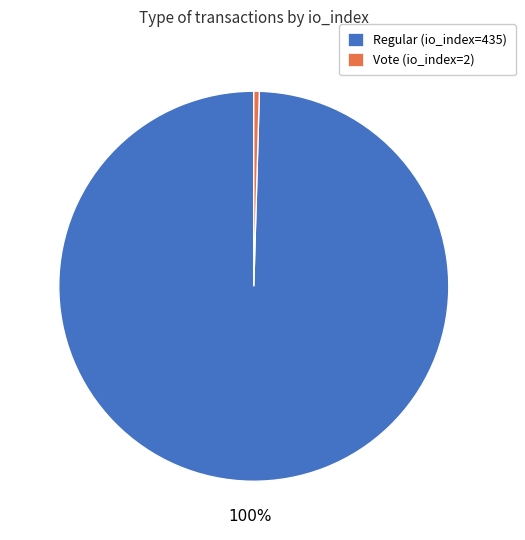

Rank the categories by value from lowest to highest.

Vote (io_index=2), Regular (io_index=435)